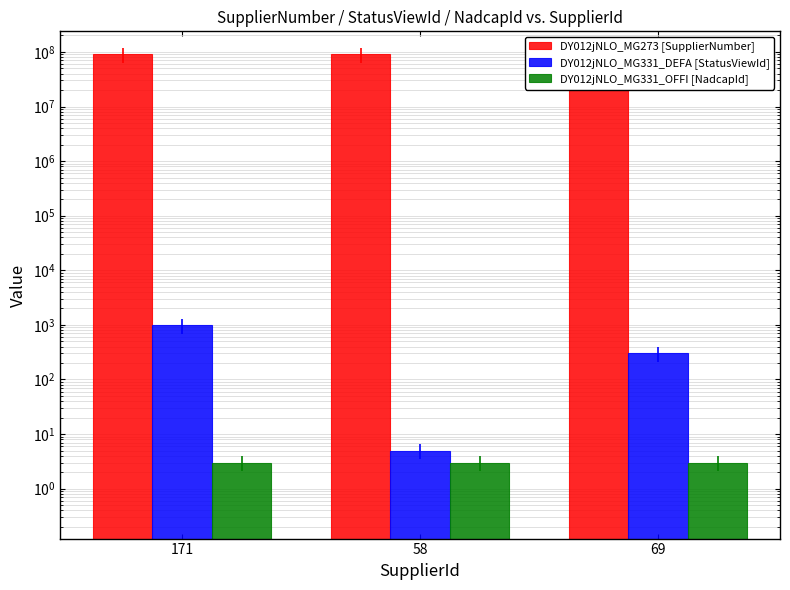

What is the sum of all DY012jNLO_MG331_OFFI [NadcapId] values?

9